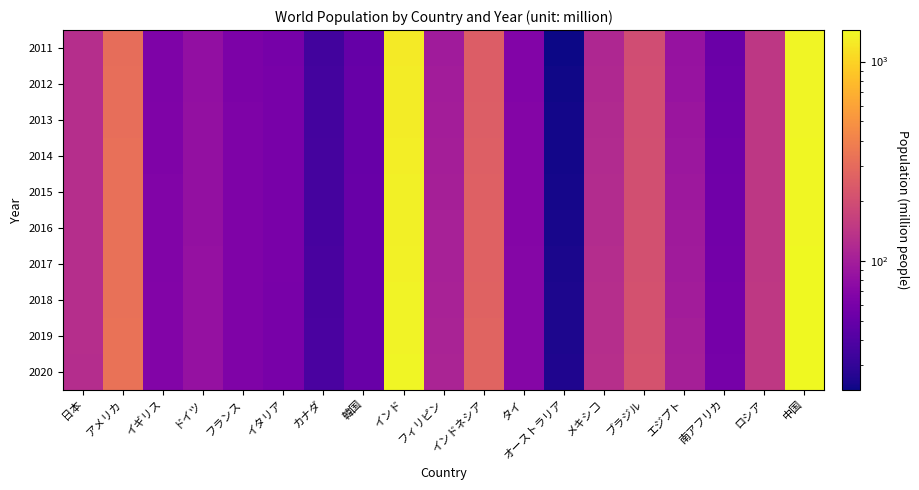

What is the minimum value shown in the chart?

22.5